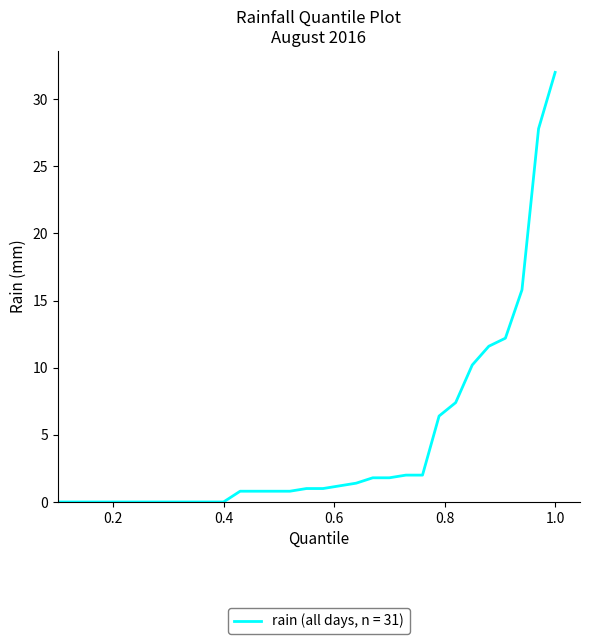

What is the difference between the maximum and minimum values?

32.0